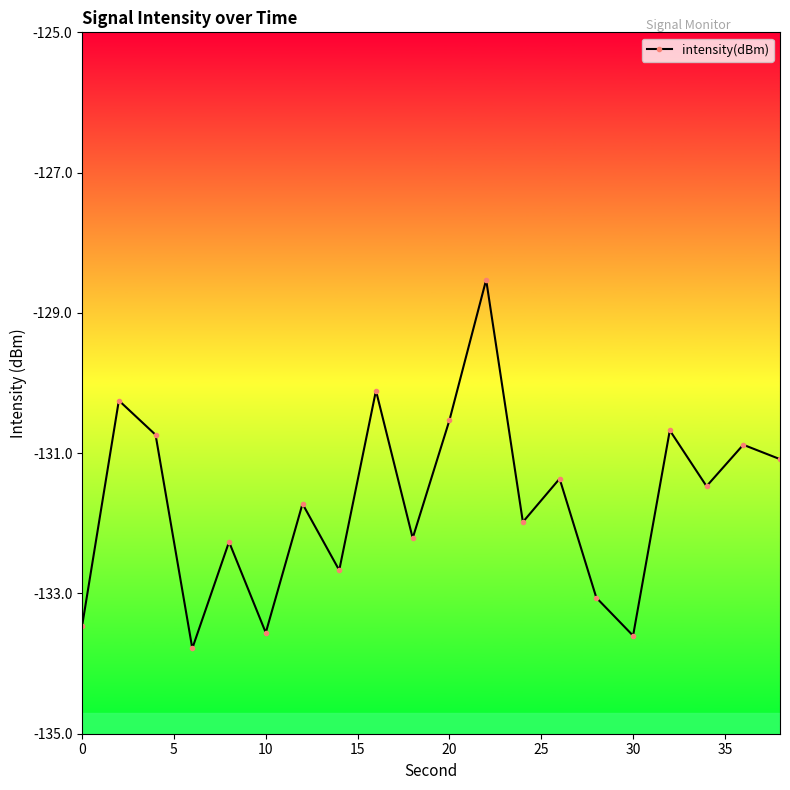

What is the value of the 6th point from the left?

-133.6